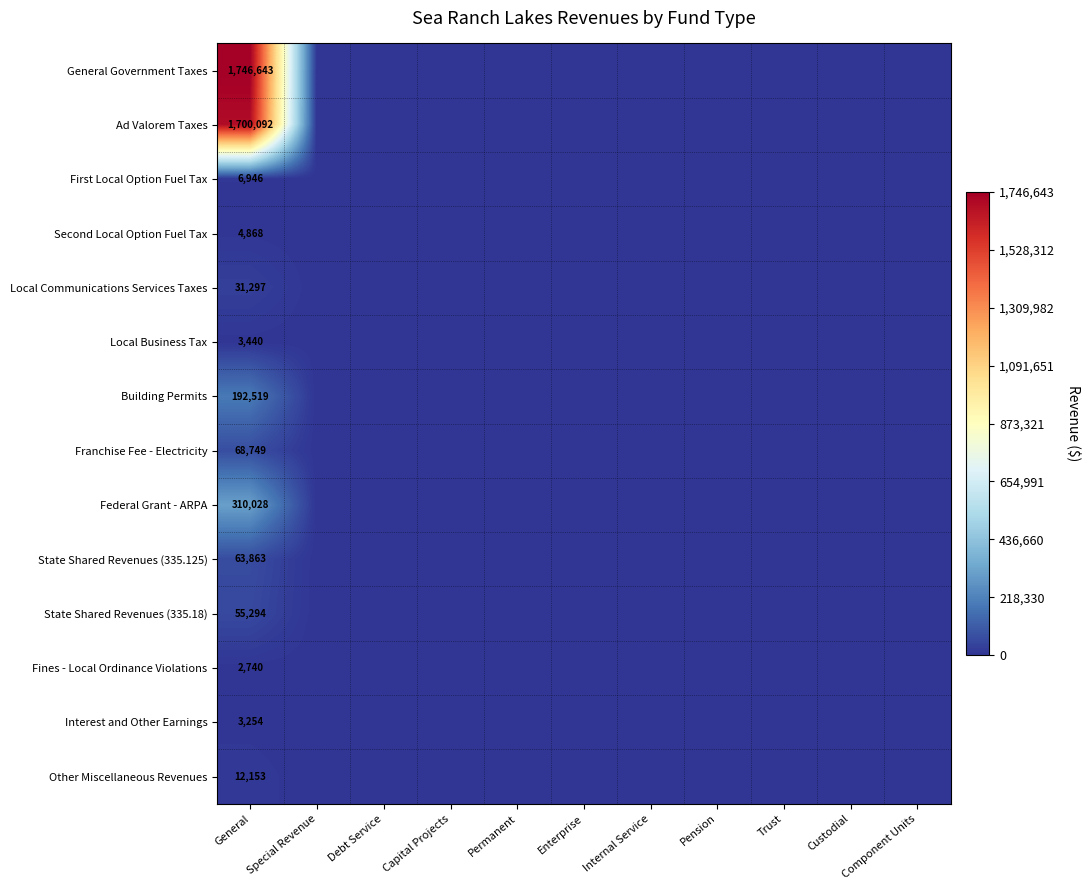

List the series in order of their peak value, highest first.

General Government Taxes, Ad Valorem Taxes, Federal Grant - ARPA, Building Permits, Franchise Fee - Electricity, State Shared Revenues (335.125), State Shared Revenues (335.18), Local Communications Services Taxes, Other Miscellaneous Revenues, First Local Option Fuel Tax, Second Local Option Fuel Tax, Local Business Tax, Interest and Other Earnings, Fines - Local Ordinance Violations